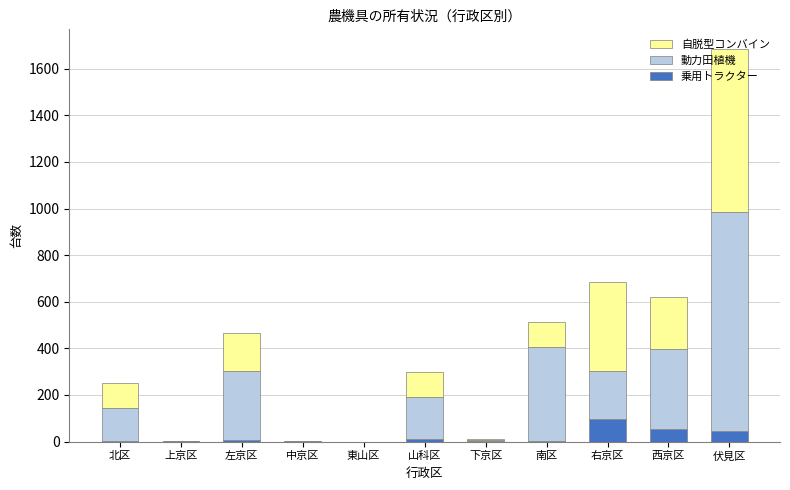

Which category has the highest value in the 乗用トラクター series?

右京区